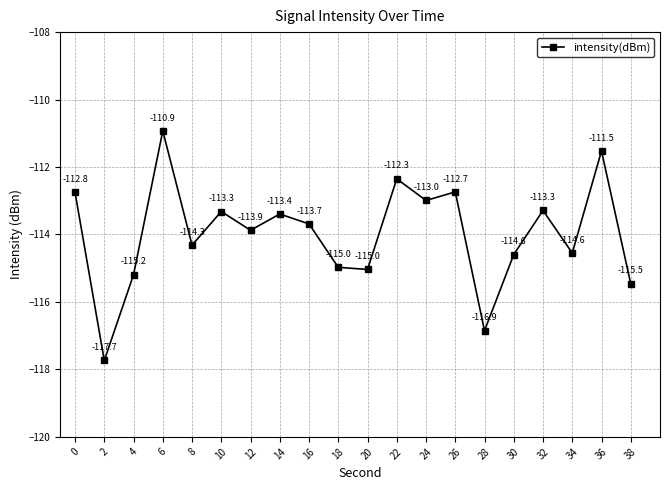

What is the difference between the values at 12 and 38?

1.6